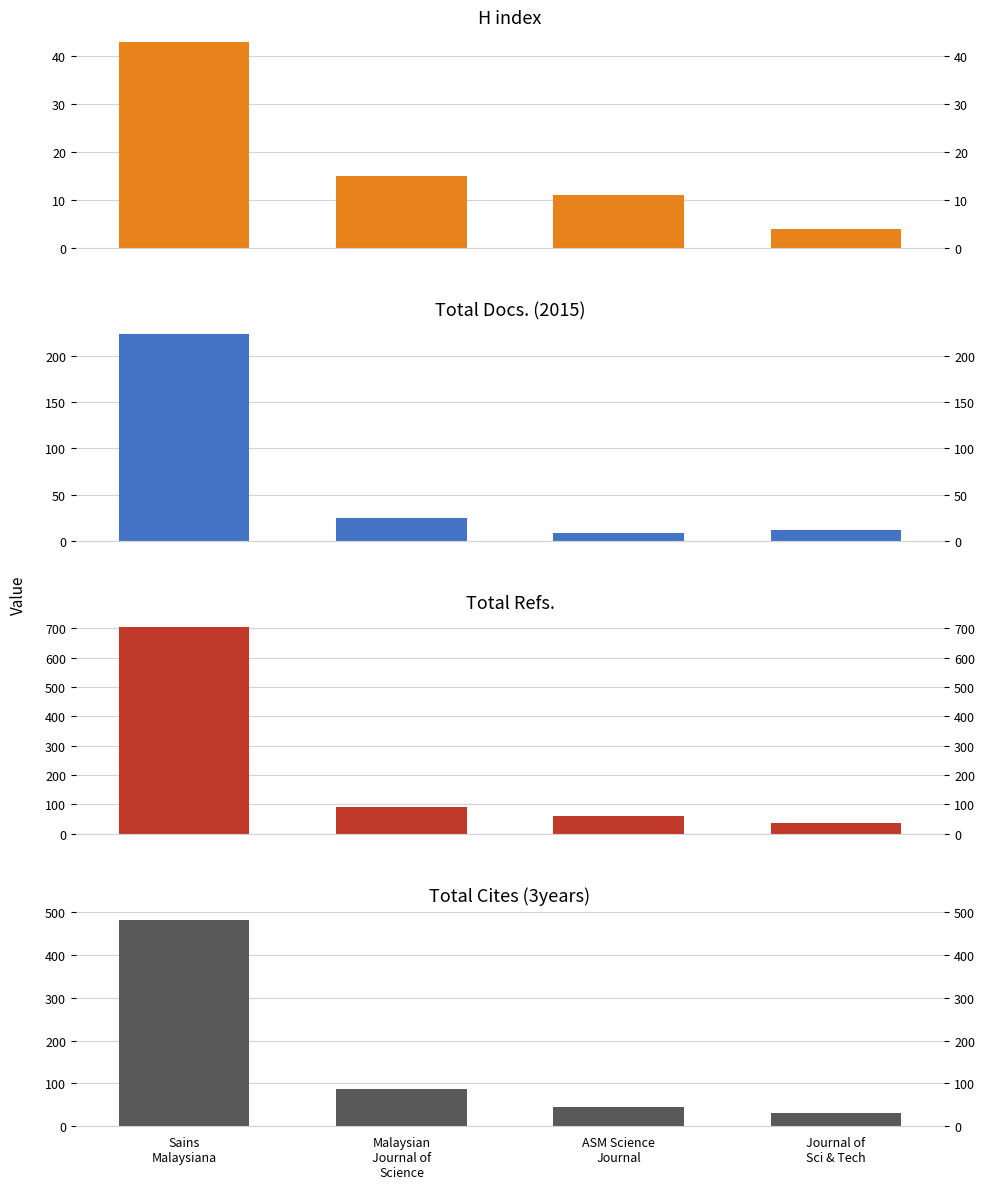

What is the label of the 3rd bar from the left?

ASM Science
Journal